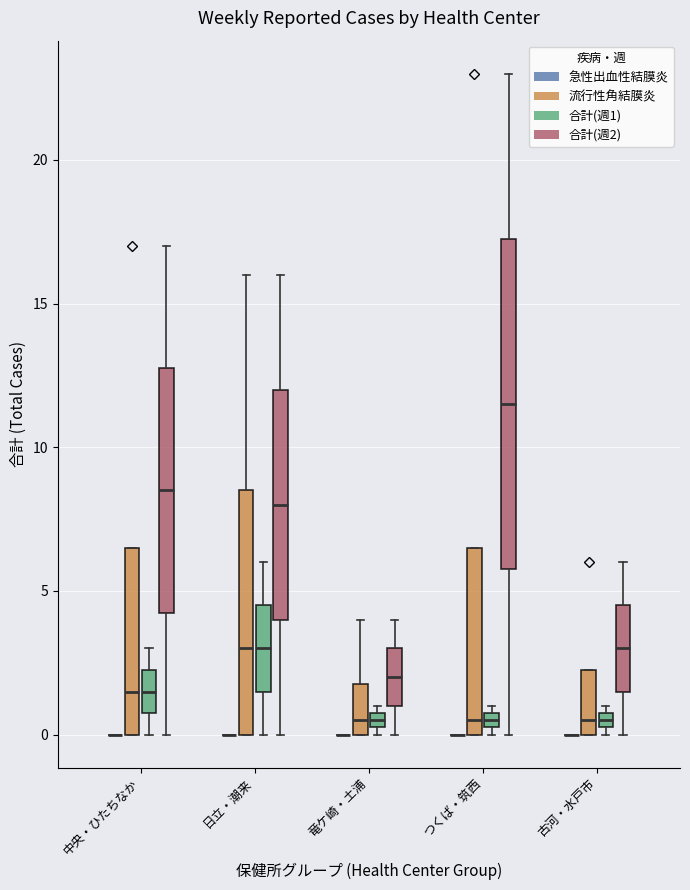

Comparing the boxes themselves (not the whiskers), which one is the tallest?

つくば・筑西 (合計(週2))